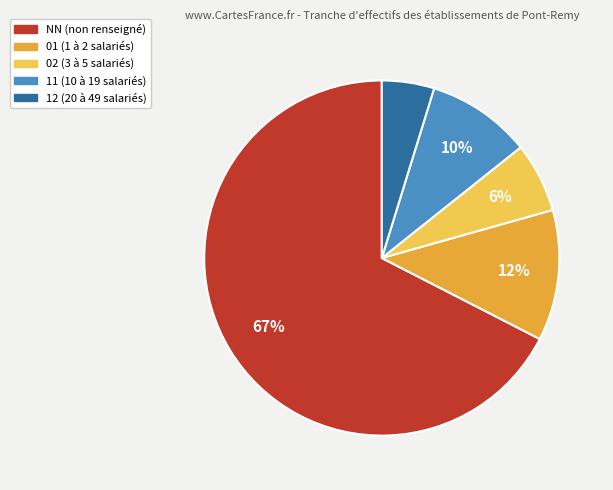

Approximately how many times larger is the value at 01 compared to NN?

0.2